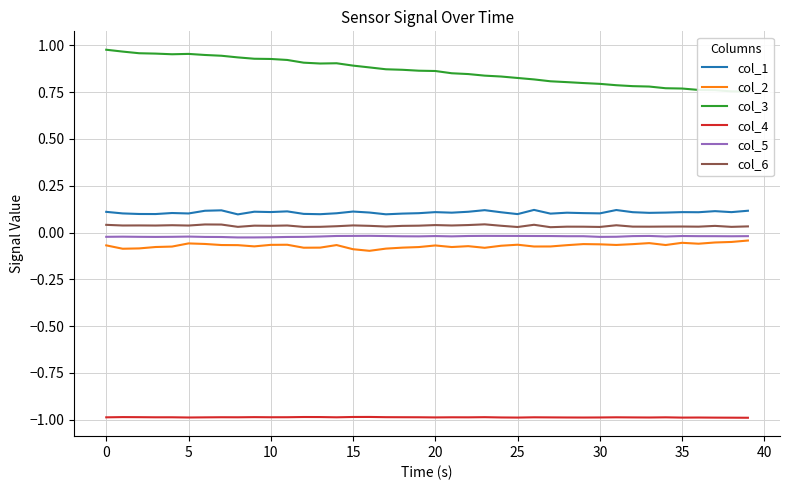

What are all the series names shown in the legend?

col_1, col_2, col_3, col_4, col_5, col_6